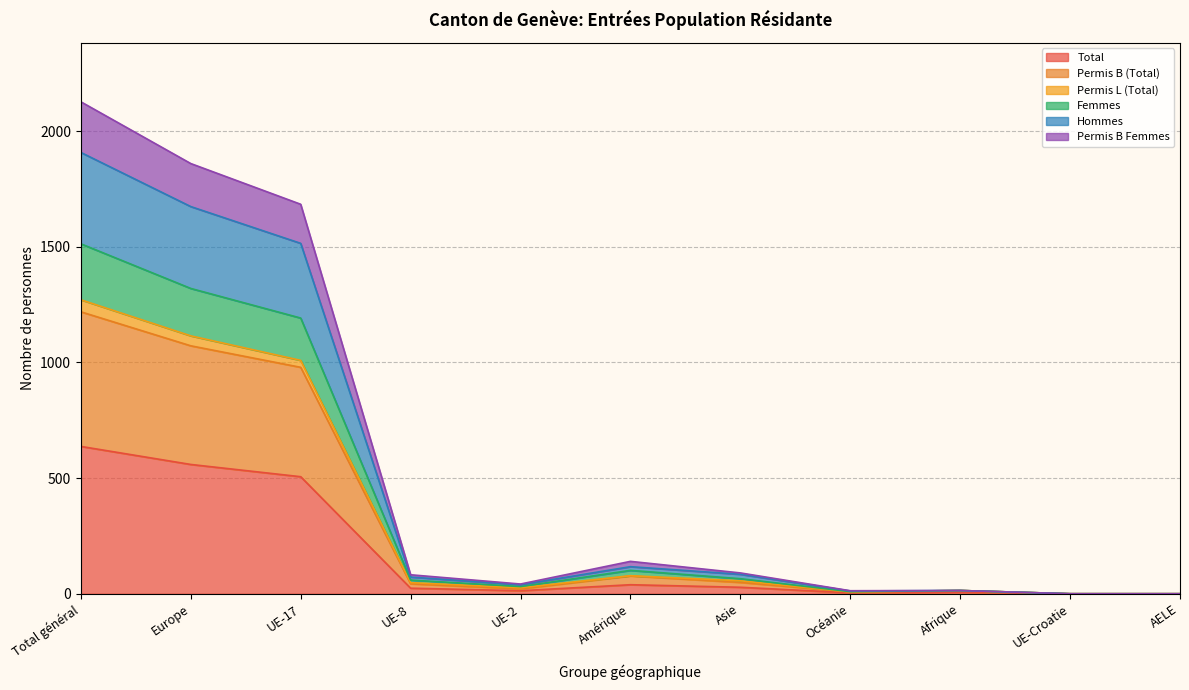

Which has a higher value, Total général or Asie?

Total général